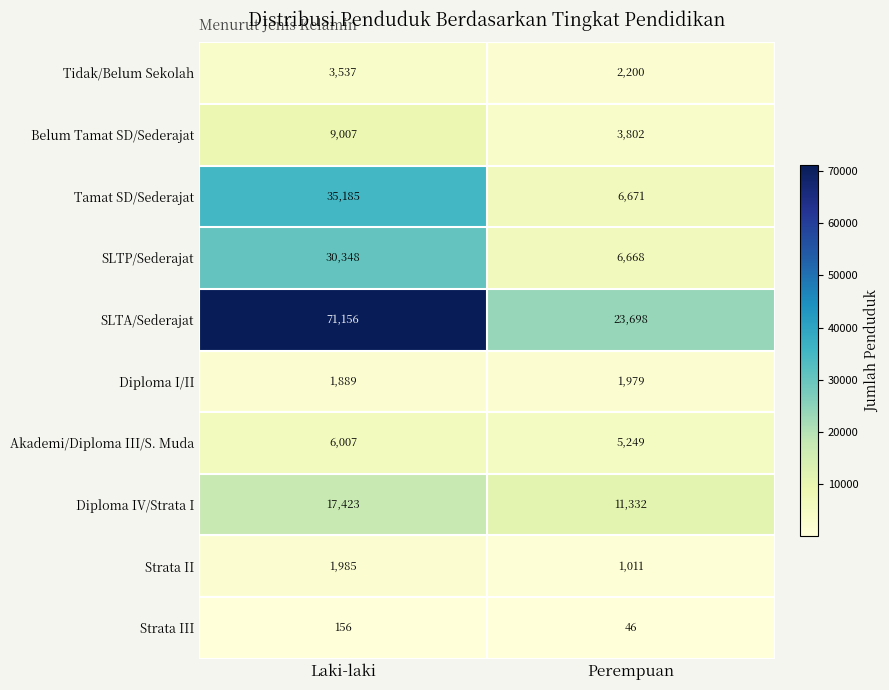

What is the sum of the Tidak/Belum Sekolah values at Perempuan and Laki-laki?

5737